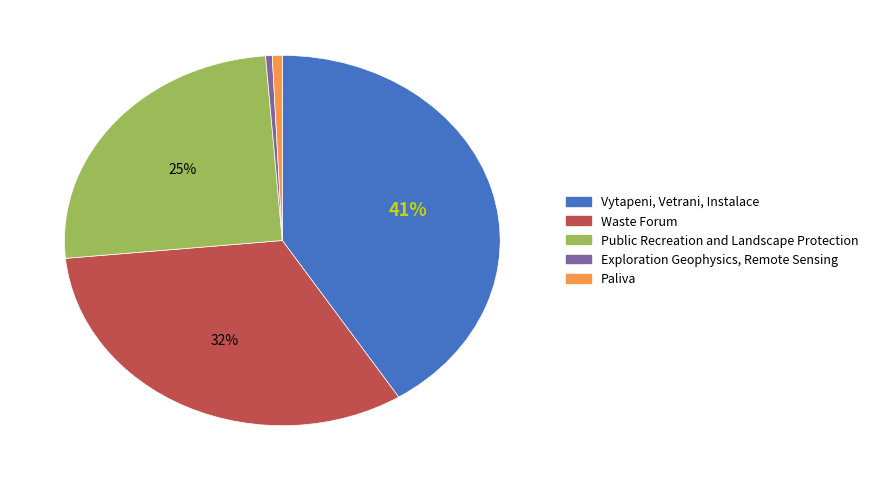

Do Paliva and Public Recreation and Landscape Protection together represent more than half of the pie?

No